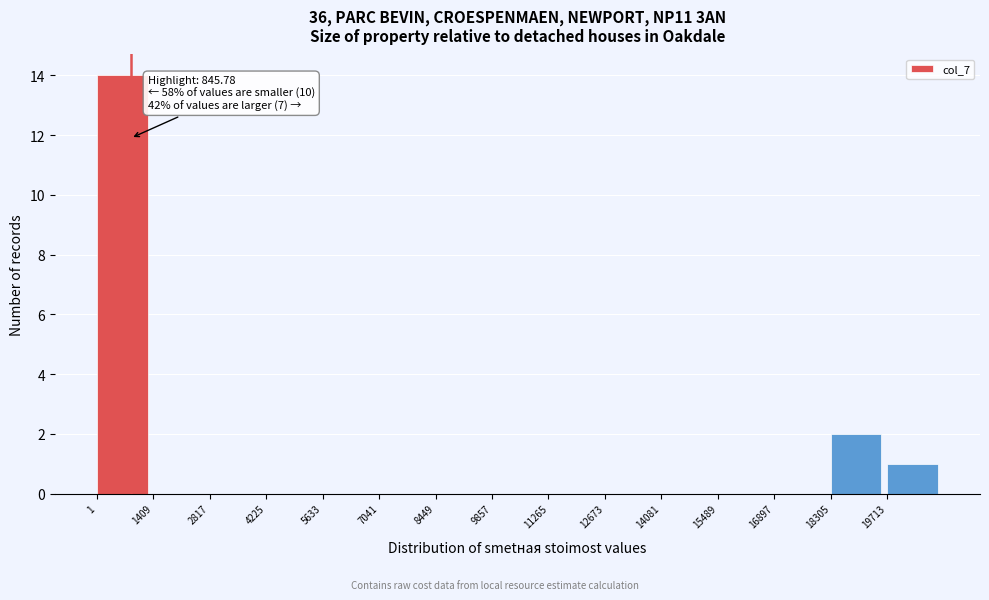

Over which range of the x-axis is the bar tallest?

0 to 1400